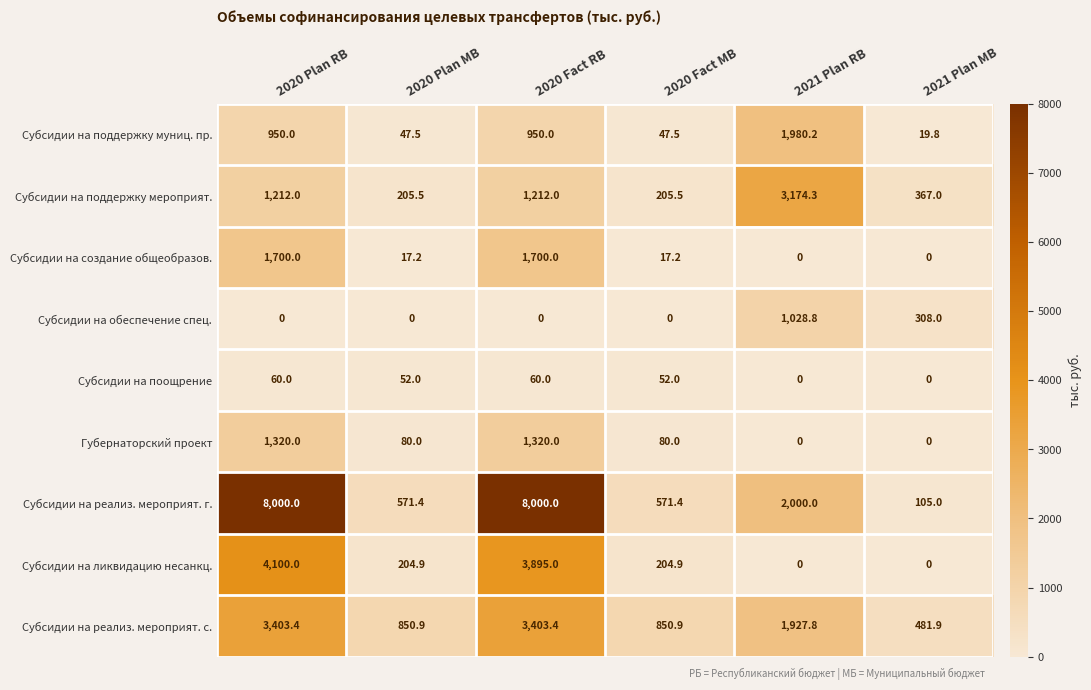

What is the difference between the second highest and minimum values in the Субсидии на реализ. мероприят. с. series?

2921.5